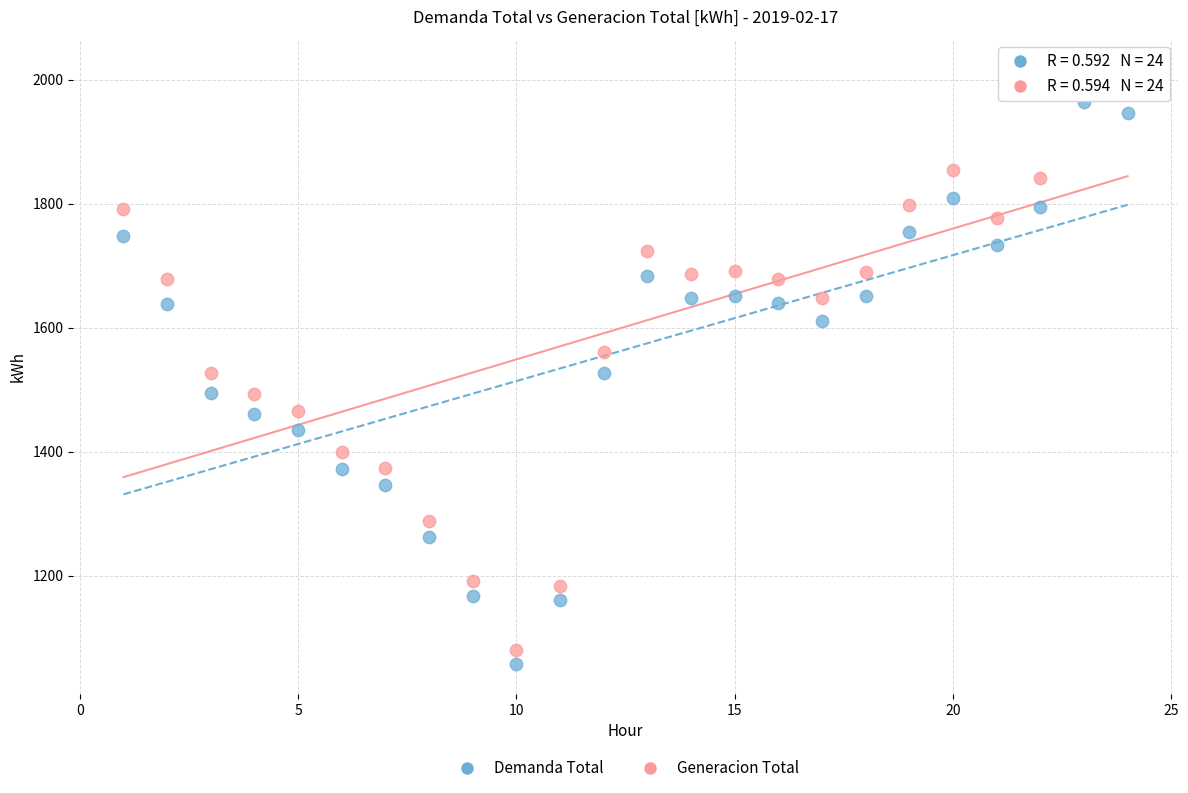

Across all data points, what is the range of X values (max minus min)?

23.0